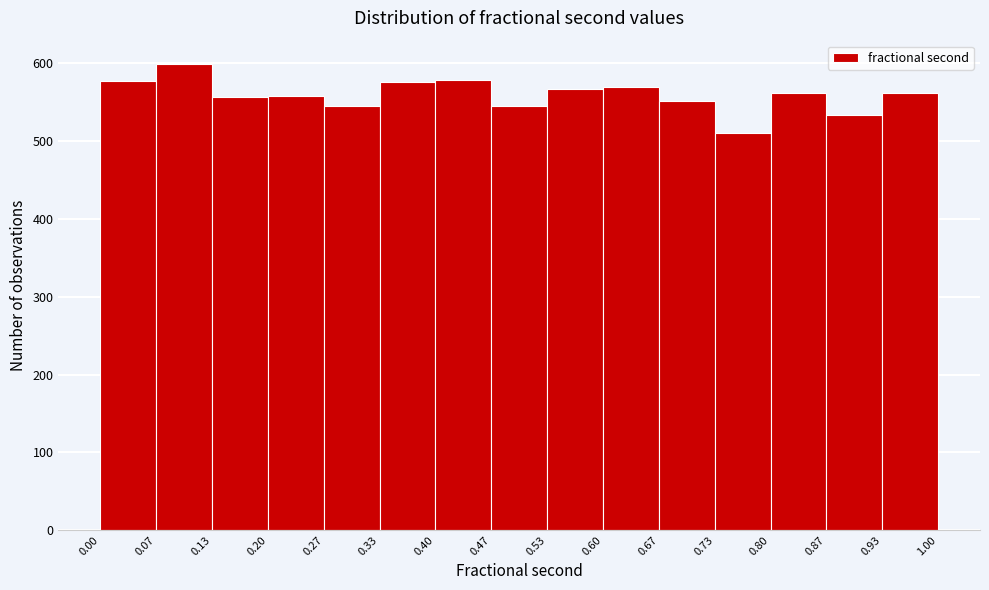

Which range on the x-axis has the tallest bar?

0.07 to 0.13